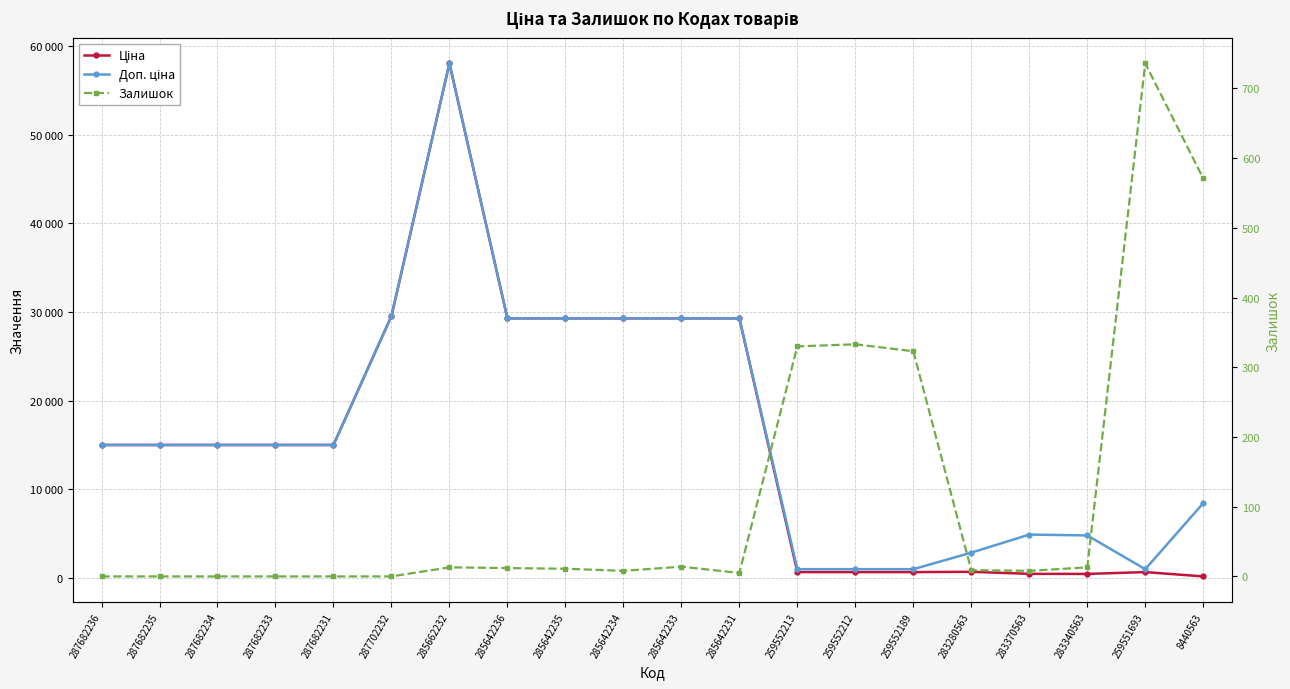

True or false: Ціна has more than 0 interior local peaks.

True